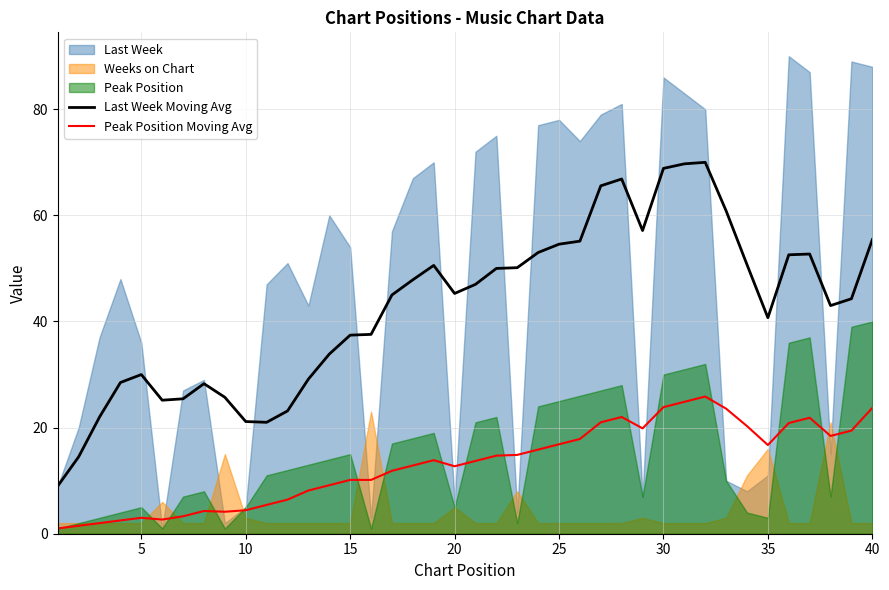

What is the highest value of the Peak Position Moving Avg series?

25.9